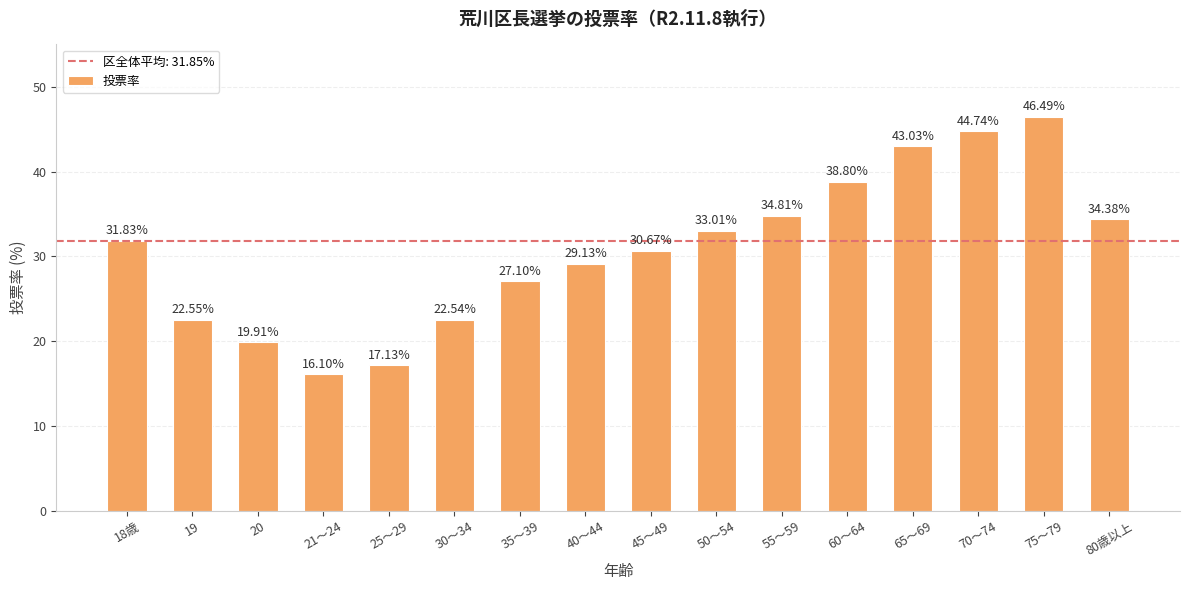

How many categories are shown in the chart?

16